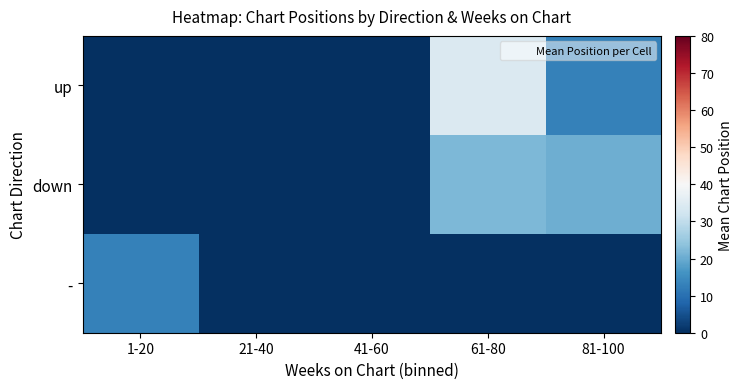

Between 81-100 and 21-40, which is larger?

81-100